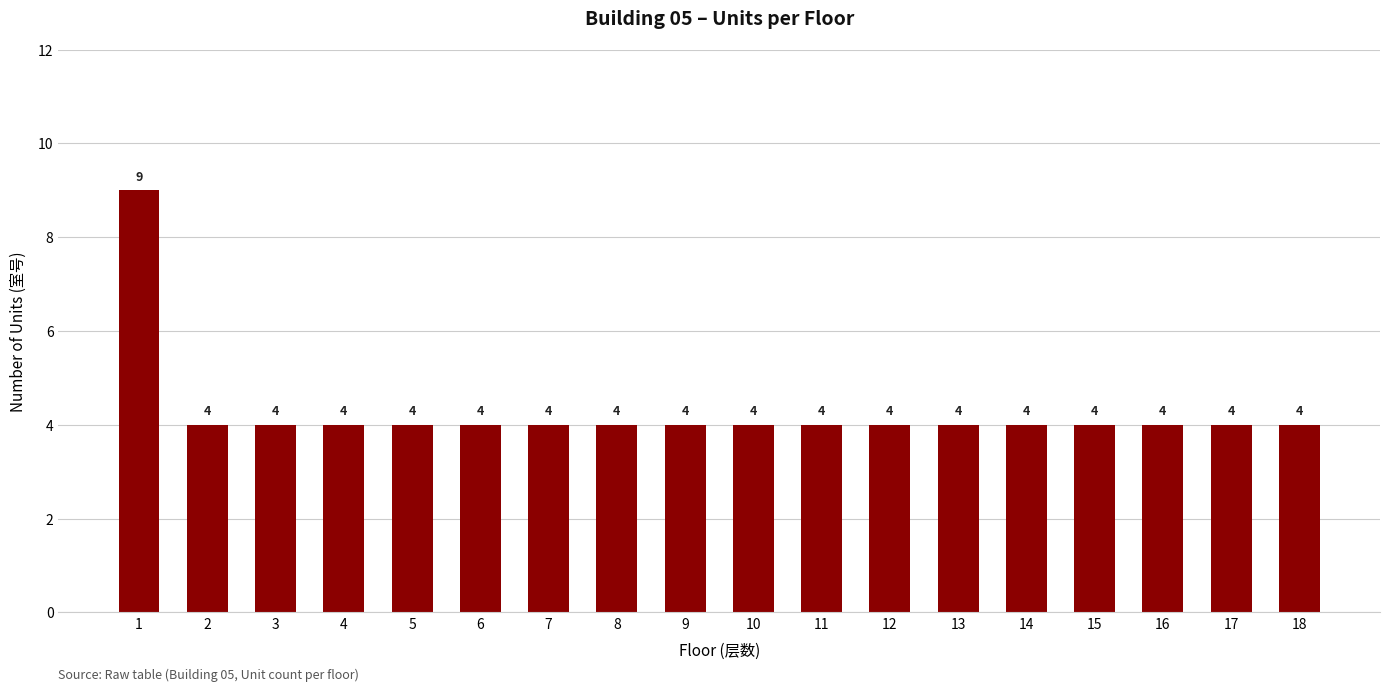

What is the difference between the maximum and minimum values?

5